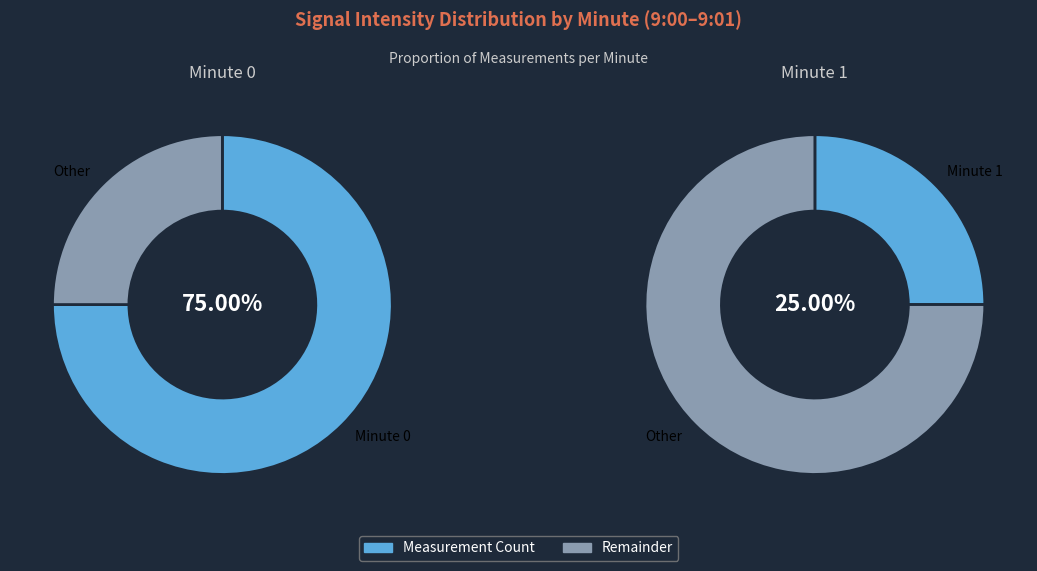

Does Minute 0 account for over 50% of the chart?

Yes